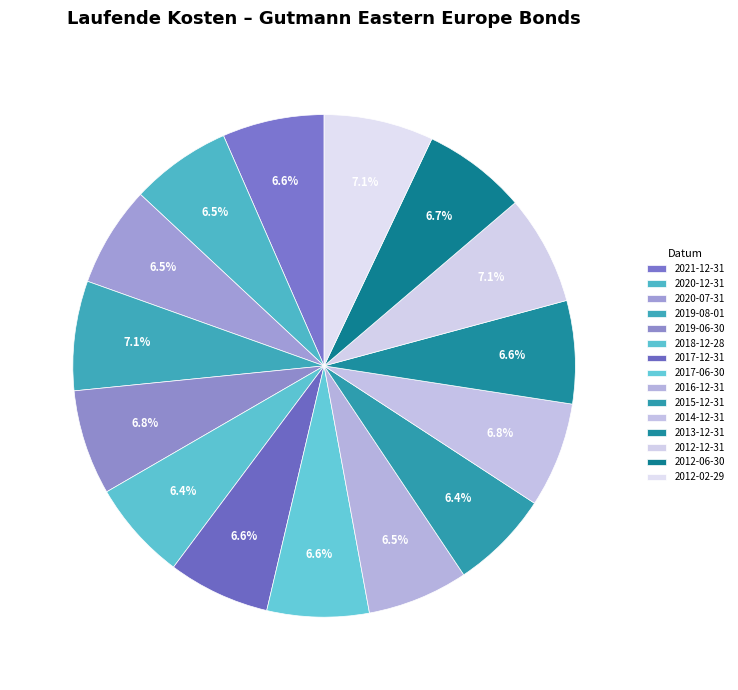

What percentage is the 2012-02-29 slice, to the nearest percent?

7%